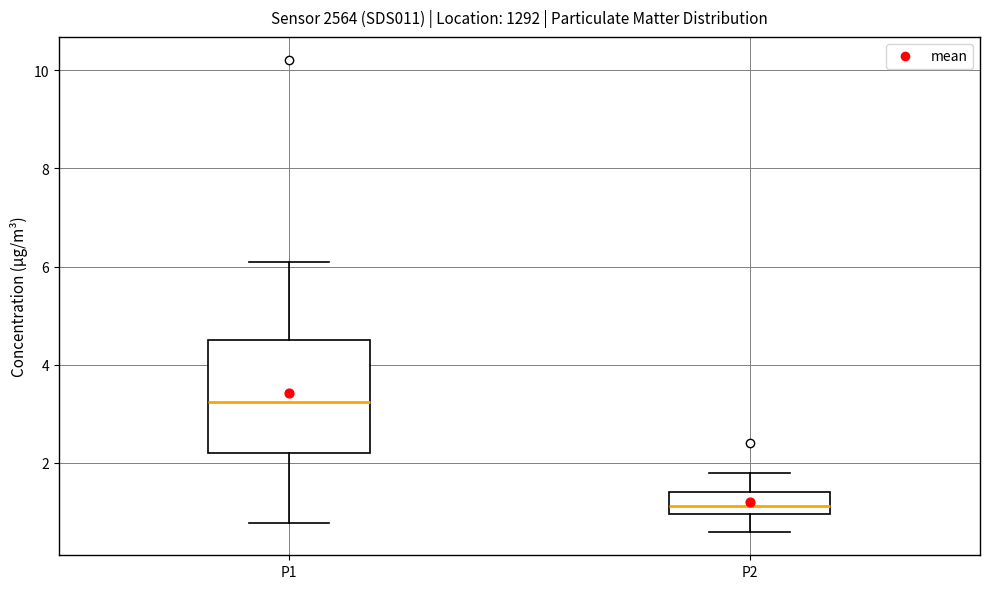

Reading left to right, read every box against the y-axis: the position of its median line, the range the box covers, and the ends of its whiskers. The values are not printed on the chart, so give them approximately, as read against the axis.

P1: median 3.2, box 2.2 to 4.6, whiskers 0.8 to 6.2
P2: median 1.2, box 1.0 to 1.4, whiskers 0.6 to 1.8